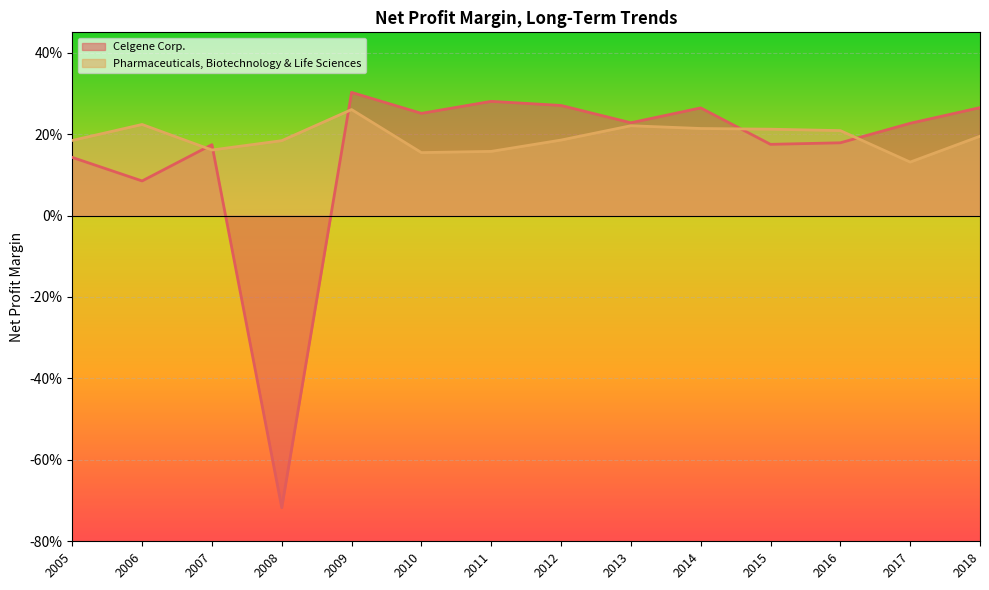

At which category is the sum across all series the highest?

2009